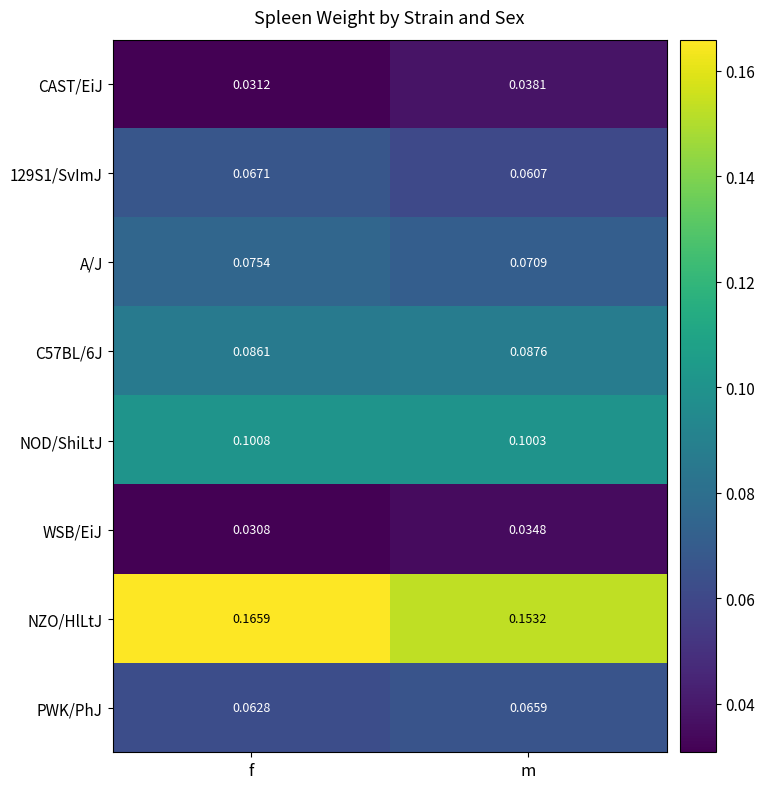

What is the total value across all series at m?

0.6